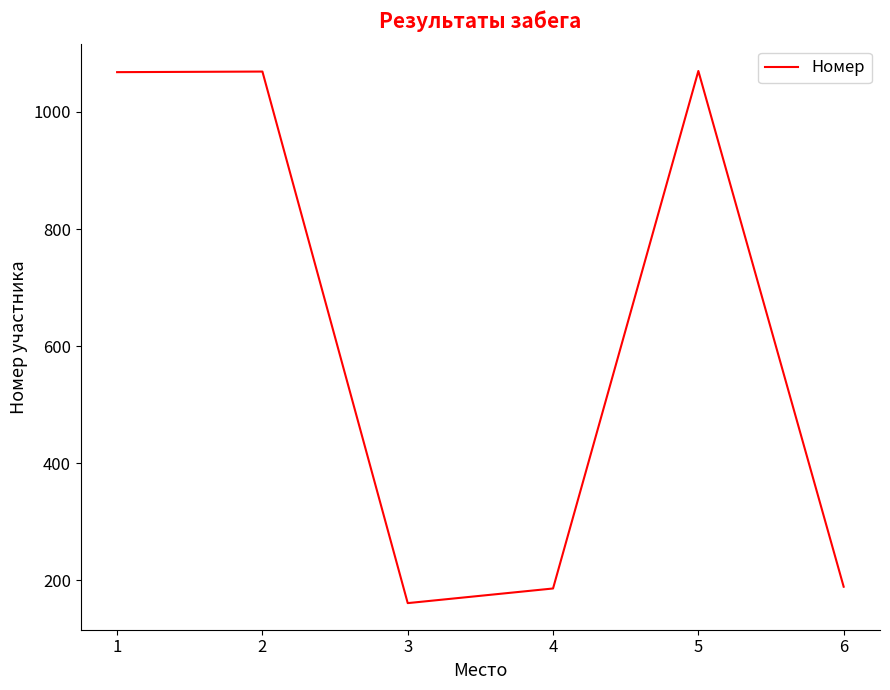

What is the minimum value shown in the chart?

161